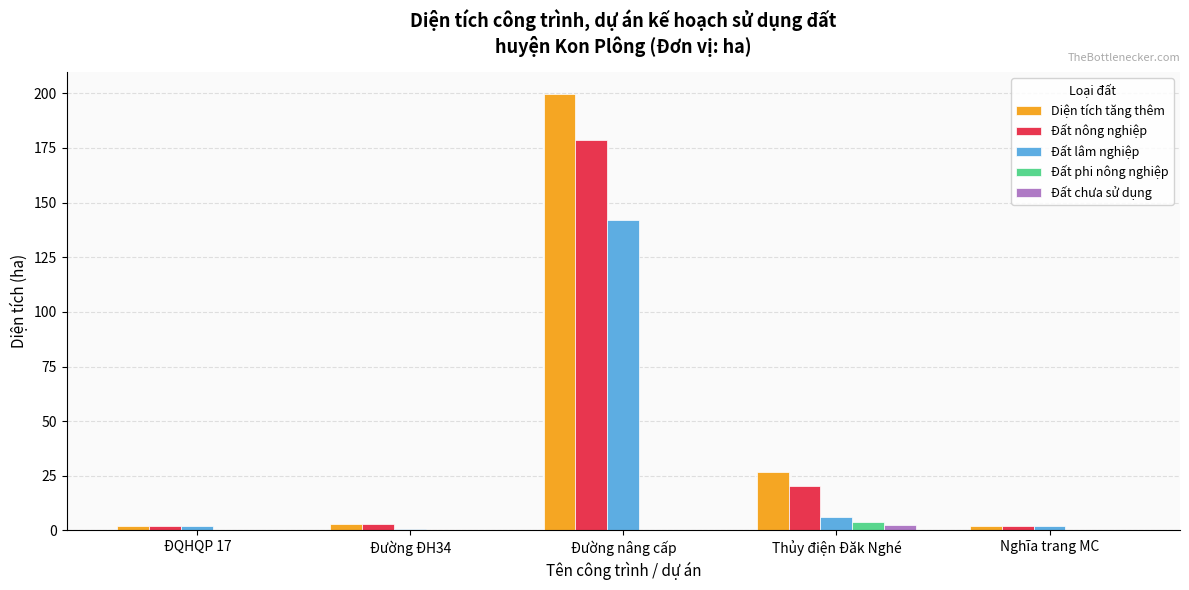

At which category is the sum across all series the highest?

Đường nâng cấp